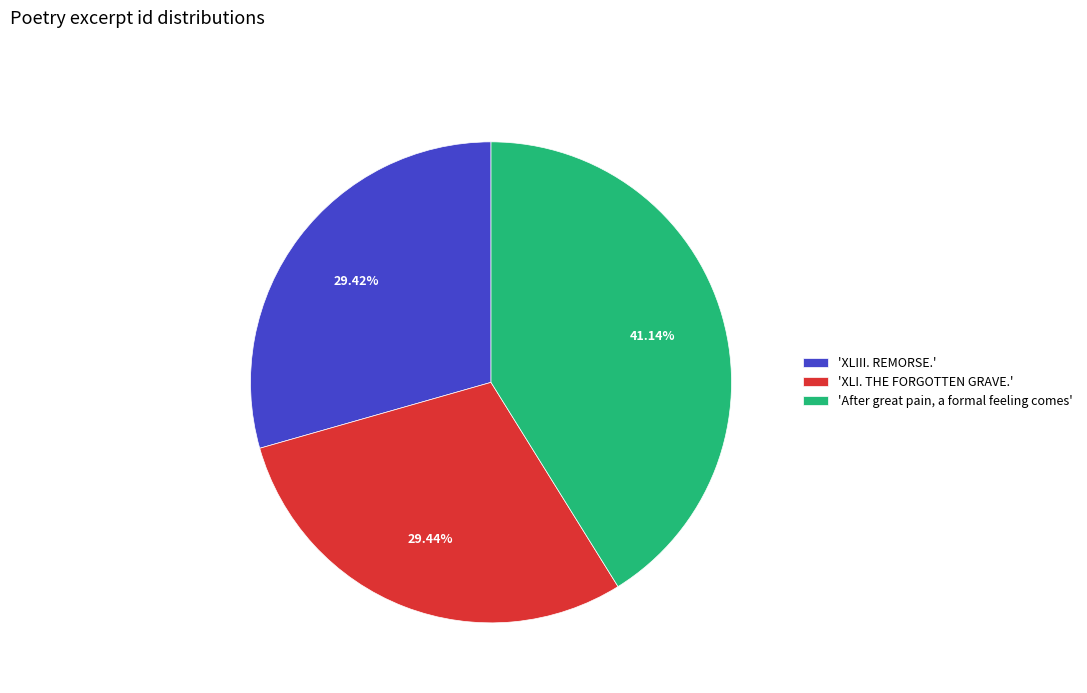

Which slice is the largest?

'After great pain, a formal feeling comes'